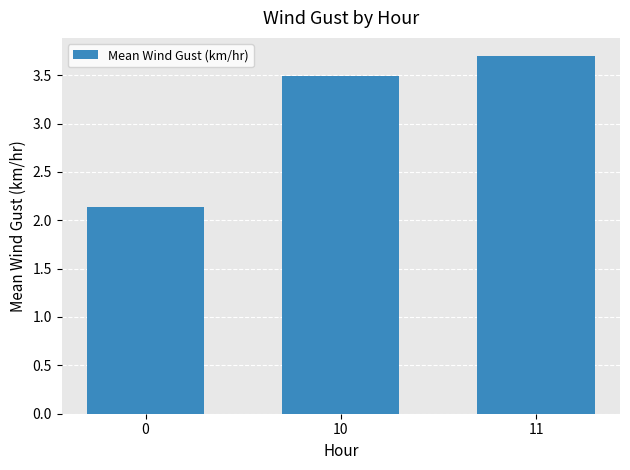

Reading right to left, extract all data points from this chart.

3.7	3.5	2.1